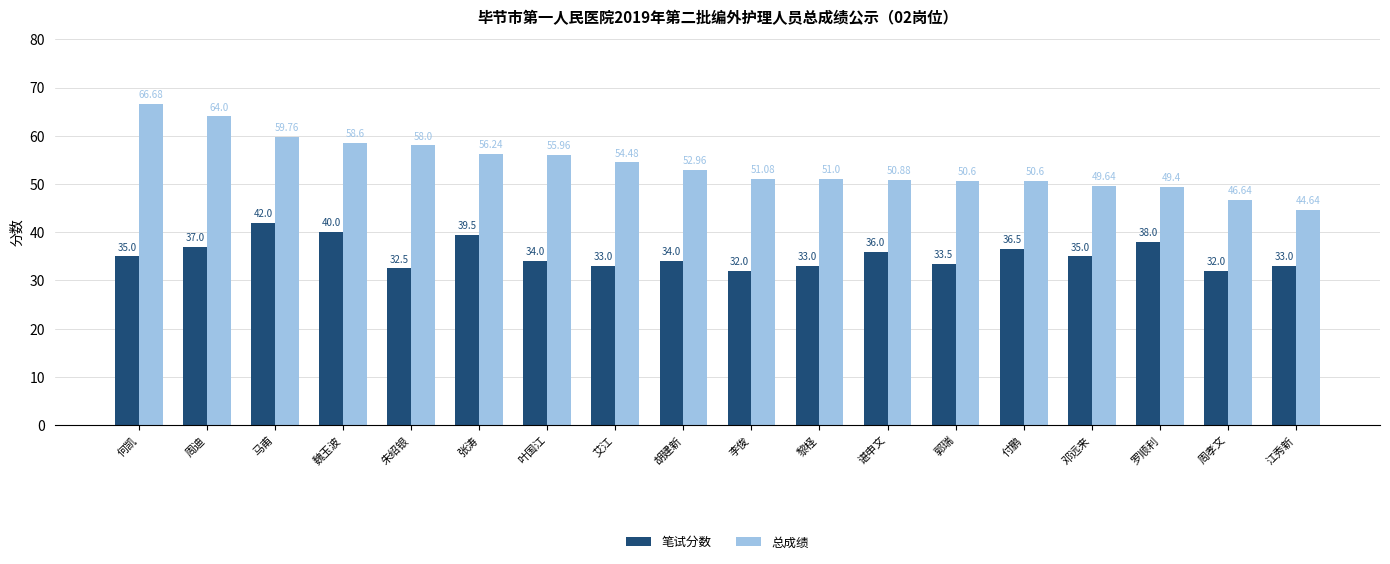

Does the chart contain stacked bars?

No